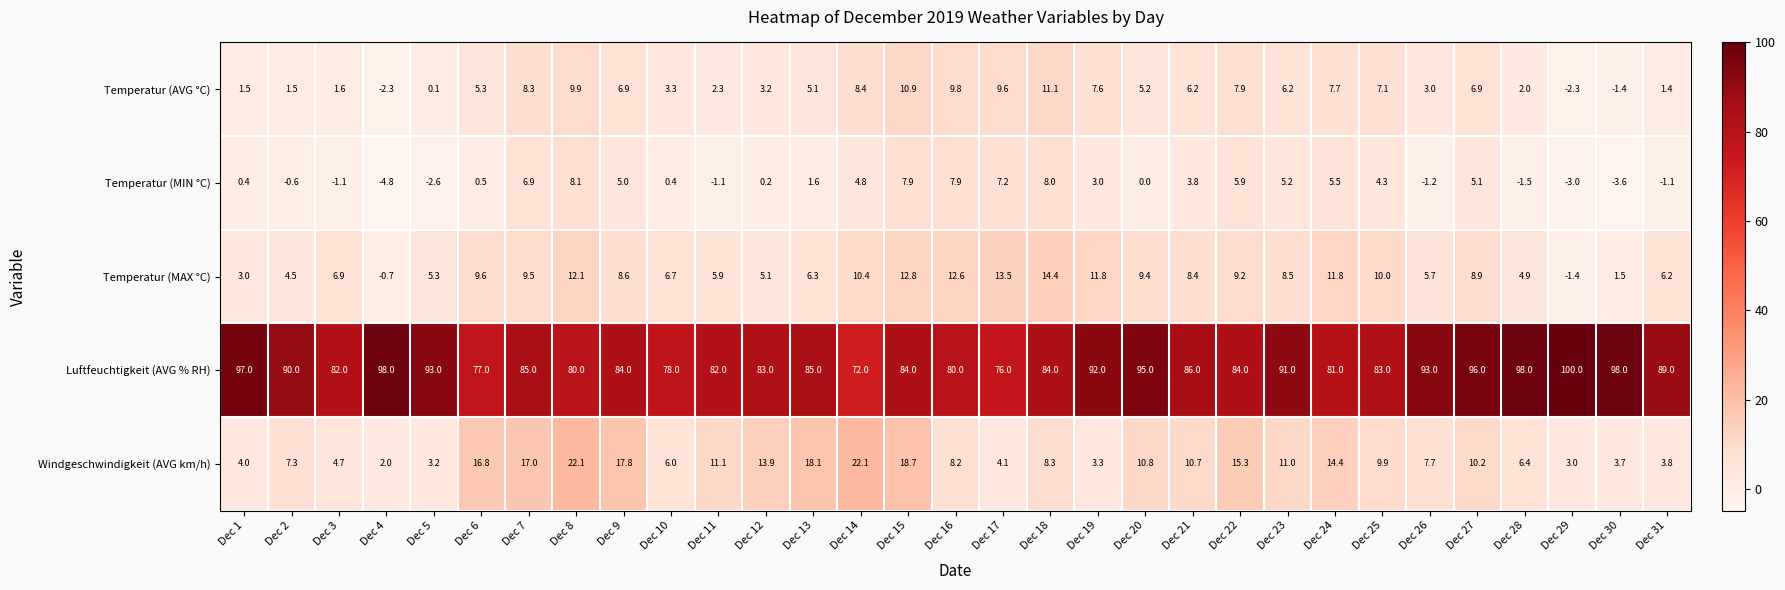

How many data points in Temperatur (MAX °C) are above 8?

17